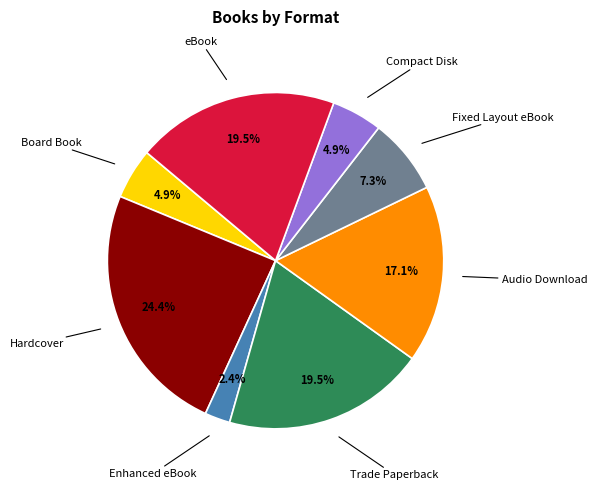

What percentage is NOT represented by Enhanced eBook?

97.6%